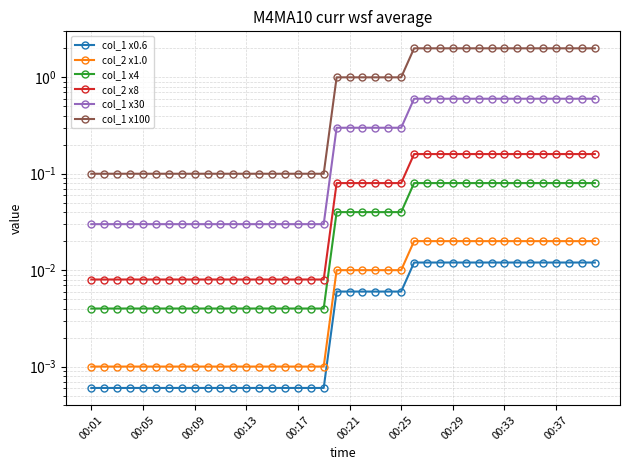

What is the value of the col_1 x100 point at the 14th from the left?

0.1